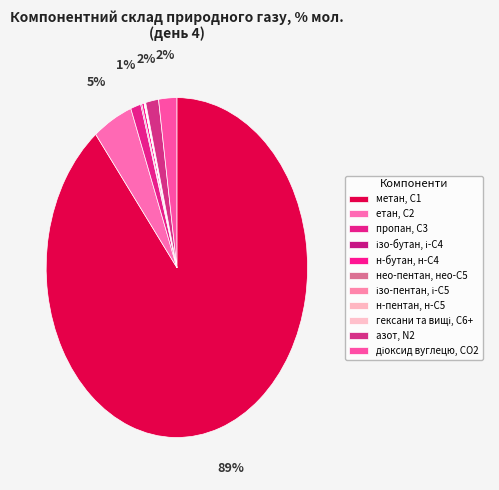

Which slice is the largest?

метан, С1